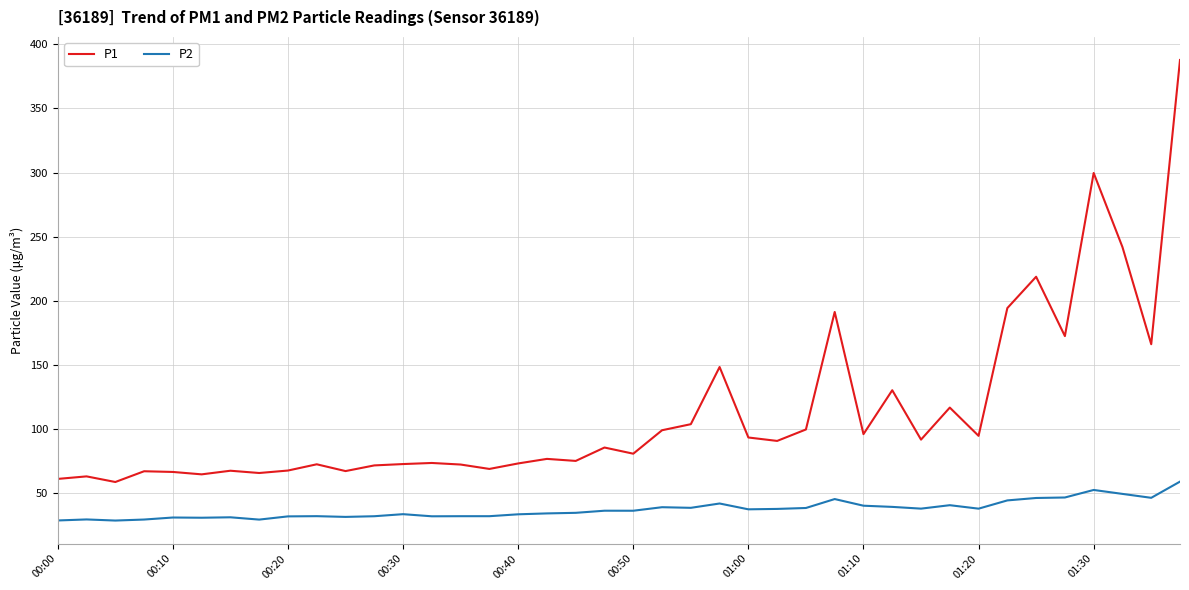

Rank the series by their average value, from highest to lowest.

P1, P2